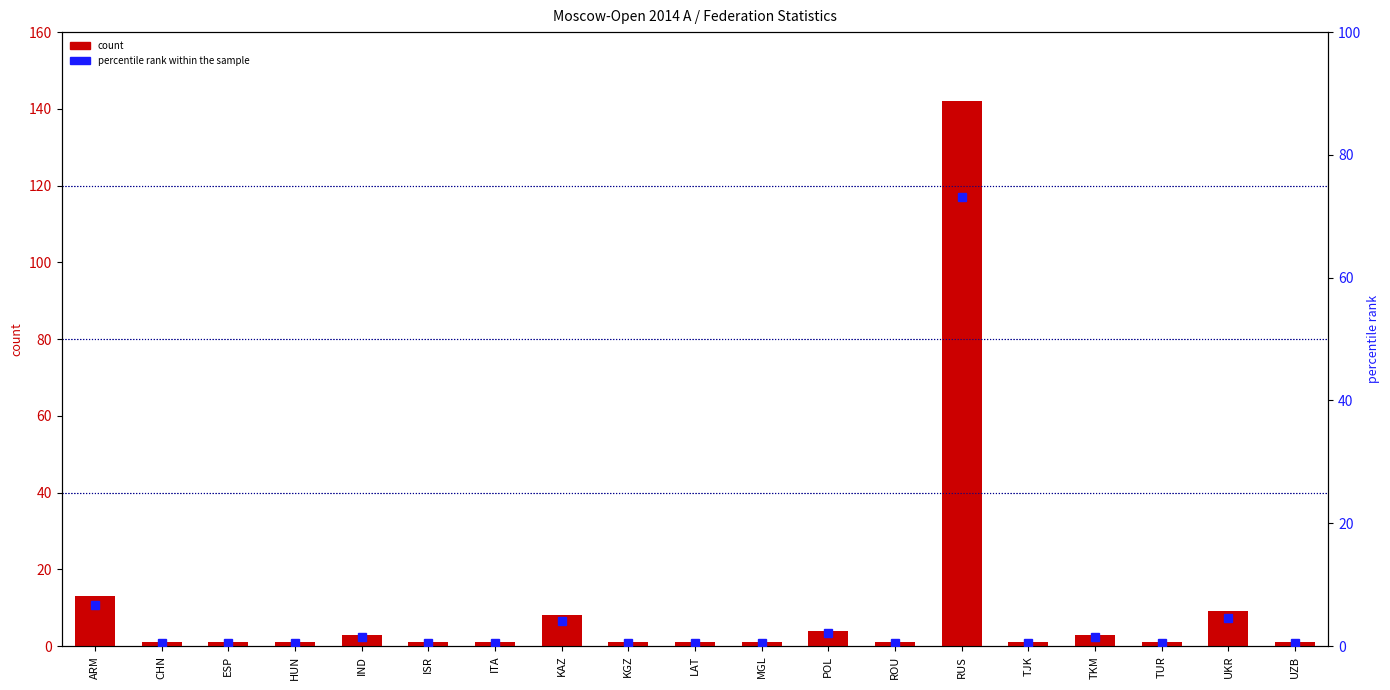

What are all the series names shown in the legend?

count, percentile rank within the sample